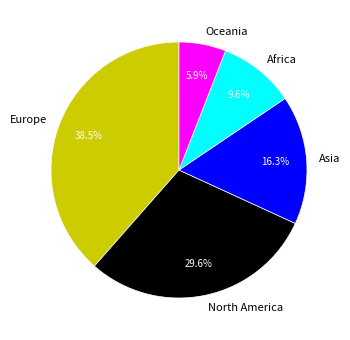

Rank the categories by value from highest to lowest.

Europe, North America, Asia, Africa, Oceania